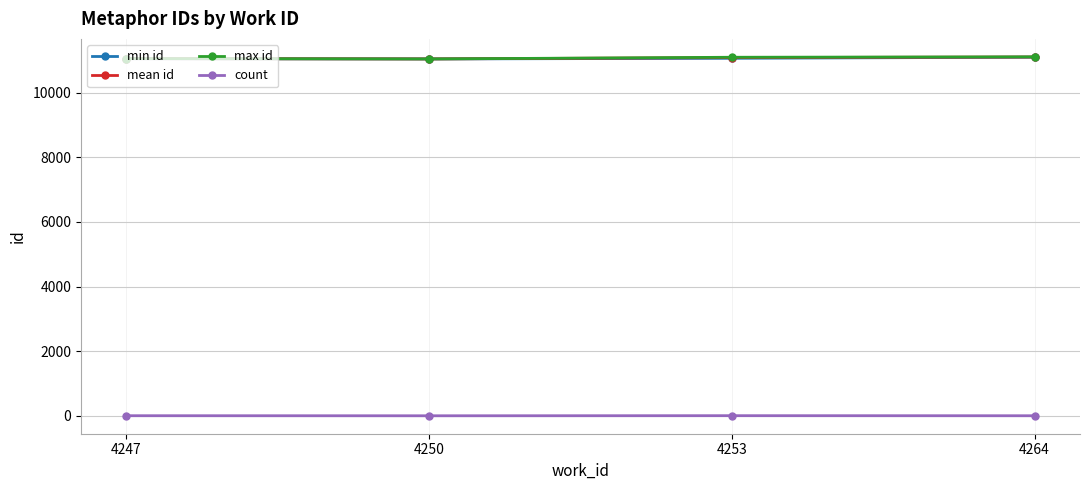

True or false: min id and count intersect in this chart.

False